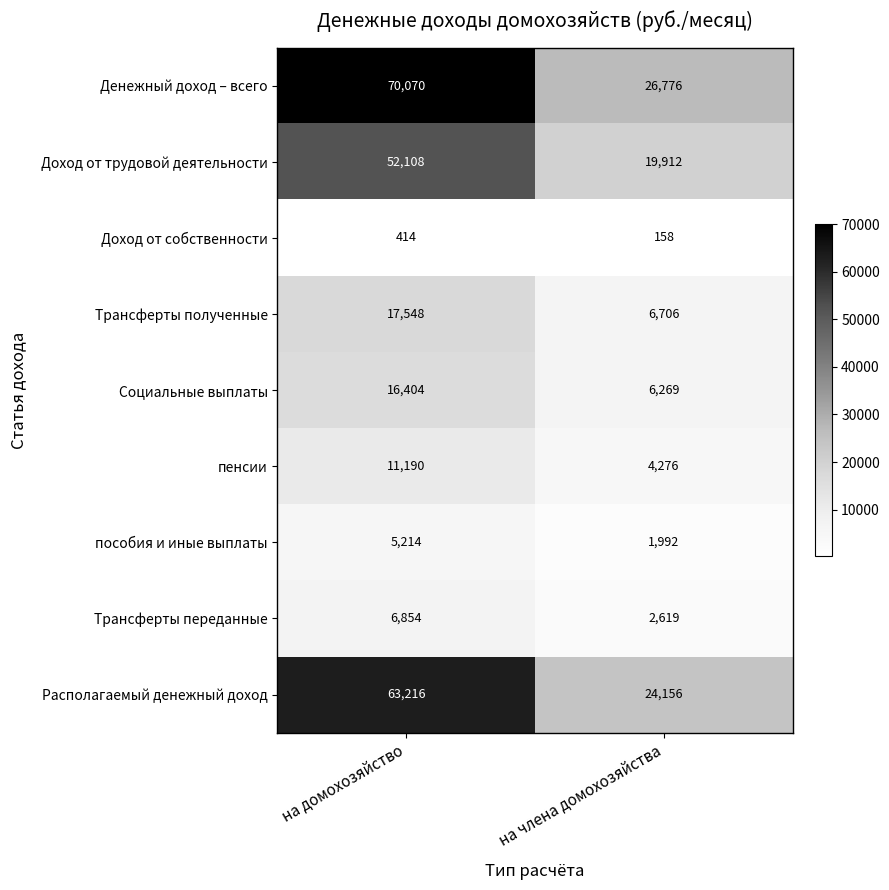

Which category has the highest value in the Трансферты переданные series?

на домохозяйство